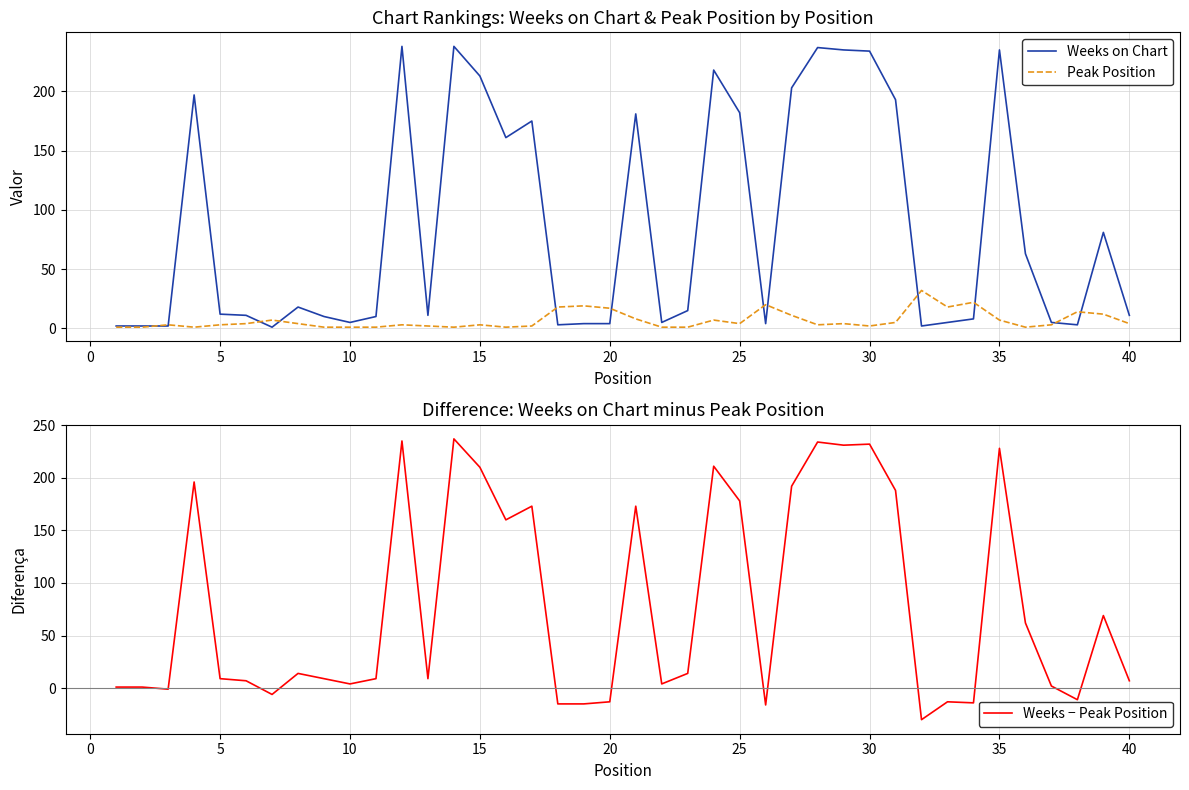

True or false: Weeks − Peak Position and Weeks on Chart cross at least once.

False